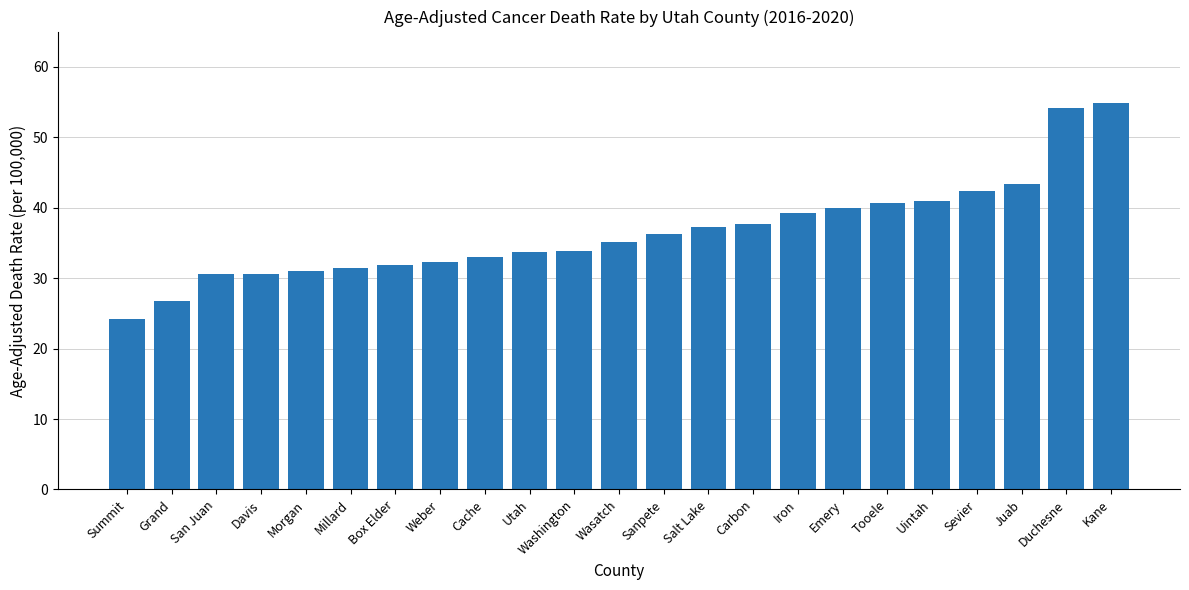

The chart shows a value of 40.9 at Uintah. True or false?

True